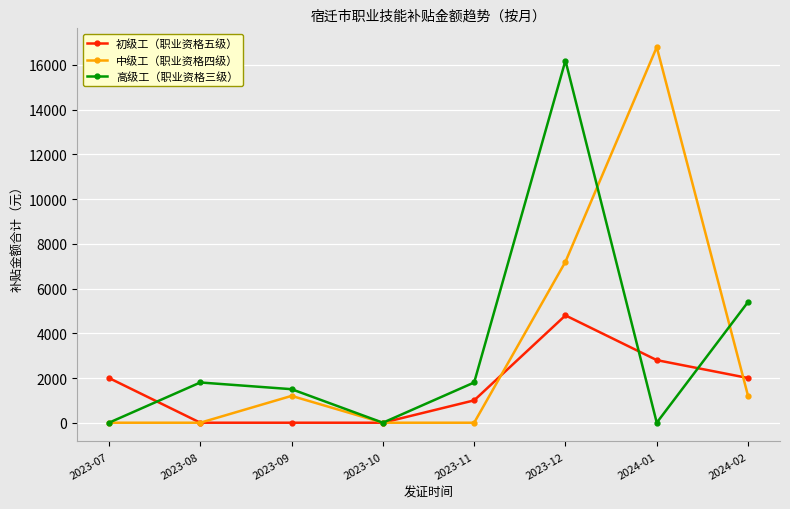

What is the sum of the 中级工（职业资格四级） values at 2023-08 and 2024-02?

1200